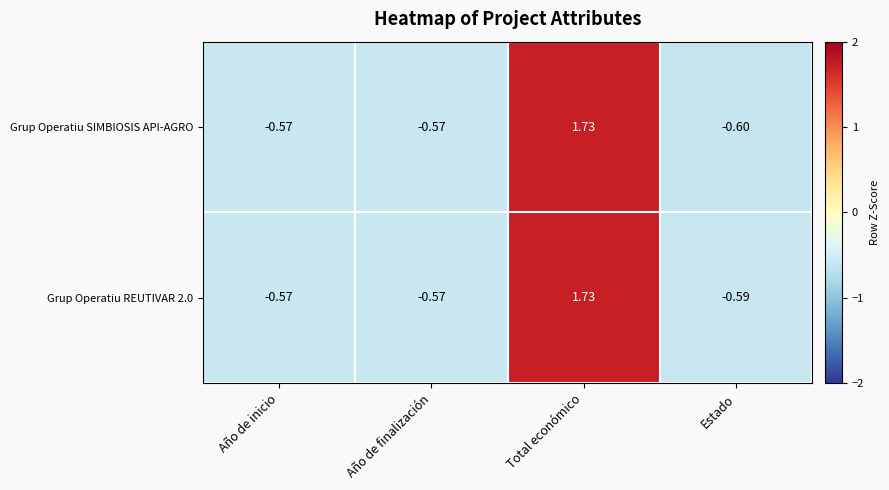

Which series has the largest total across all categories?

Grup Operatiu REUTIVAR 2.0